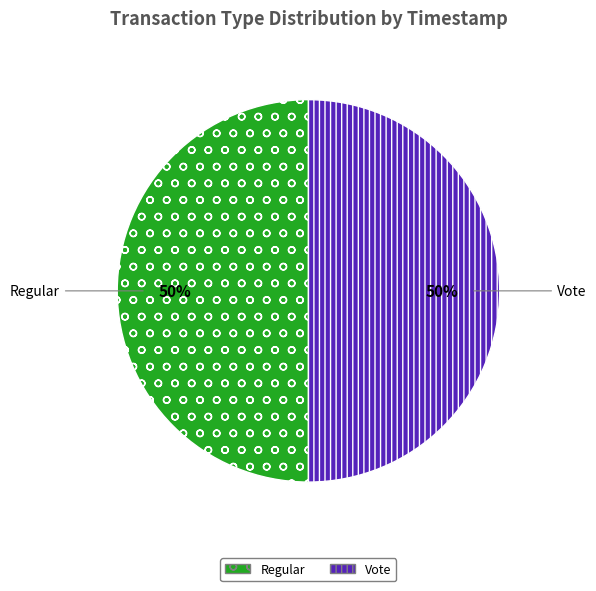

What is the ratio of the value at Regular to the value at Vote?

1.0